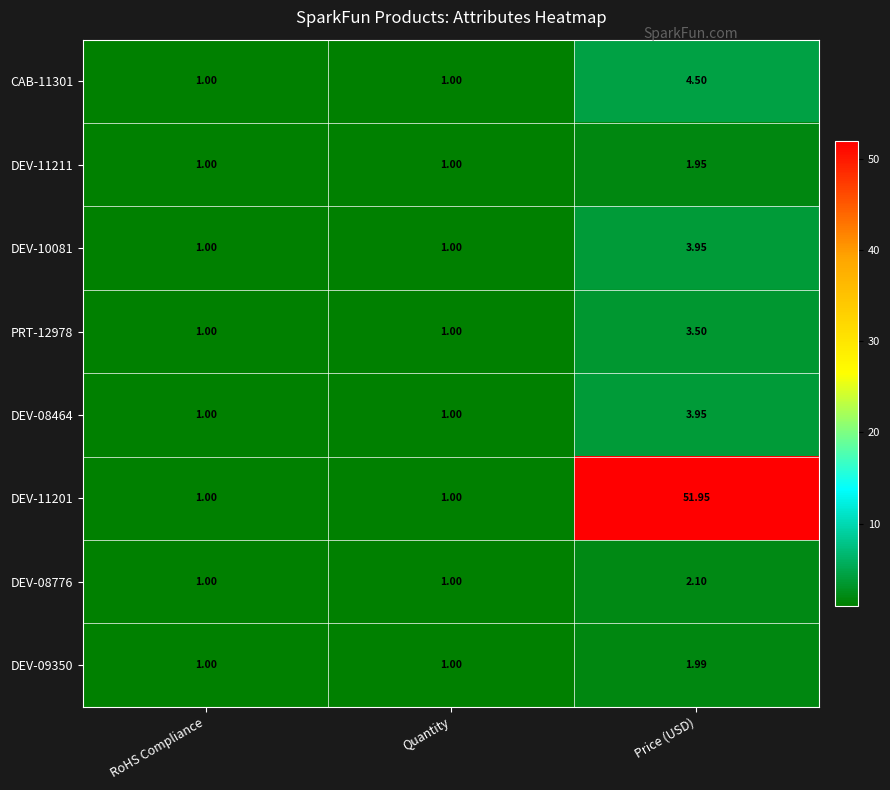

Which category has the highest value in the DEV-08464 series?

Price (USD)